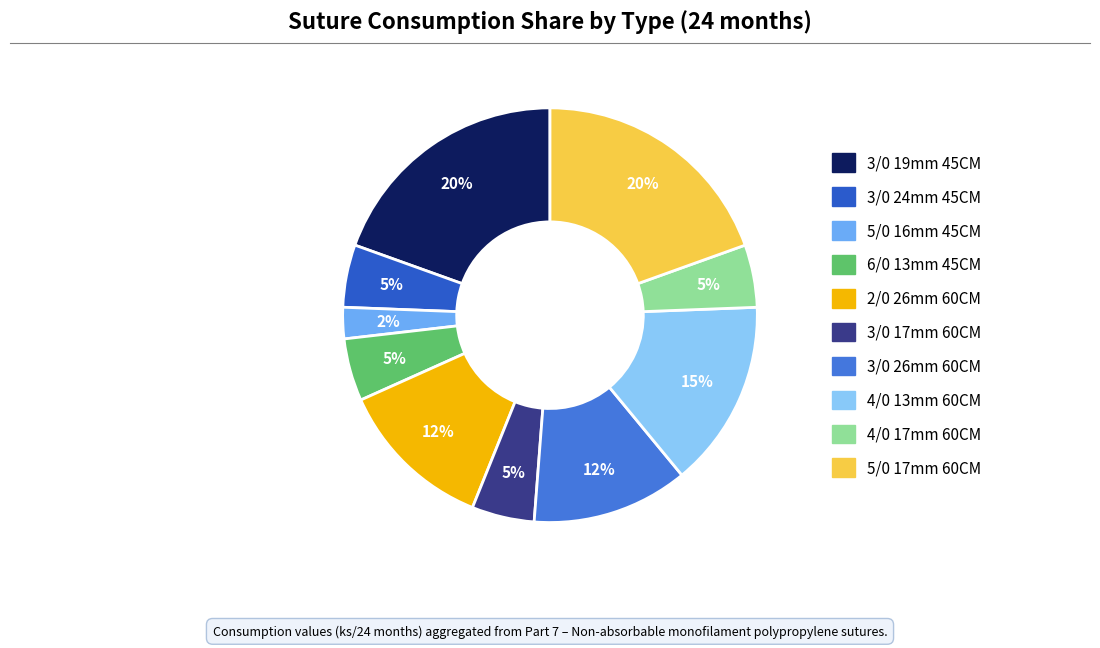

What is the smallest slice in the pie chart?

5/0 16mm 45CM